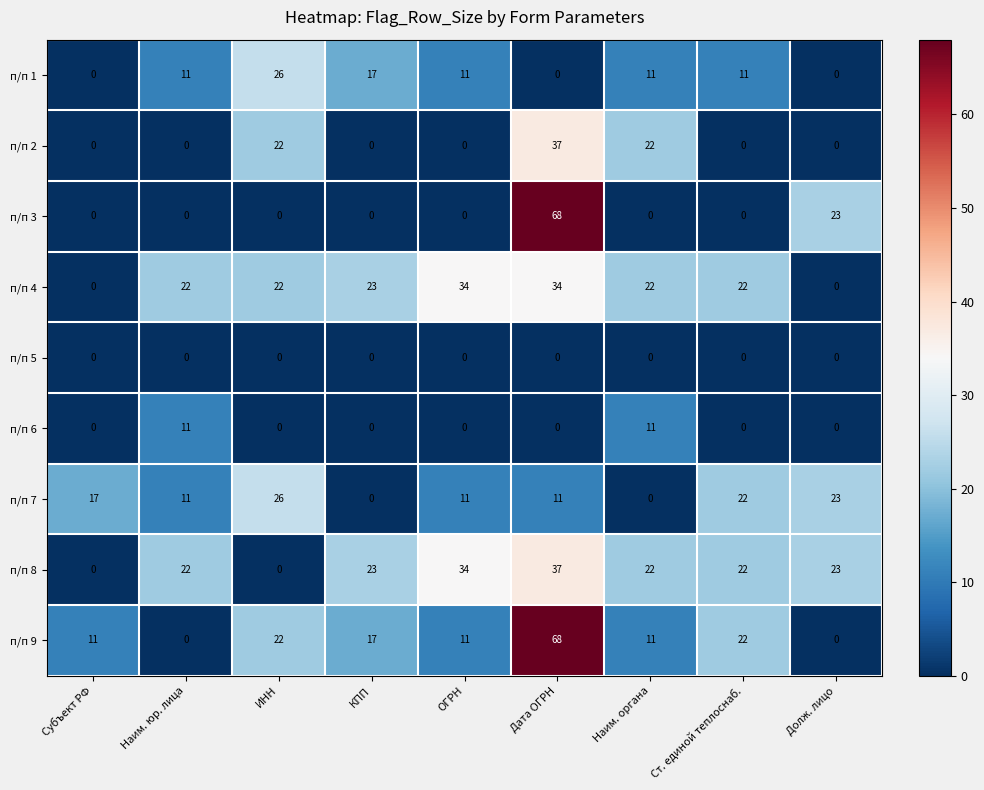

Which series has the largest total across all categories?

п/п 8